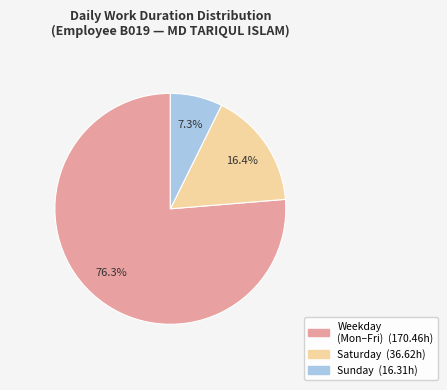

Does any single category account for the majority?

Yes